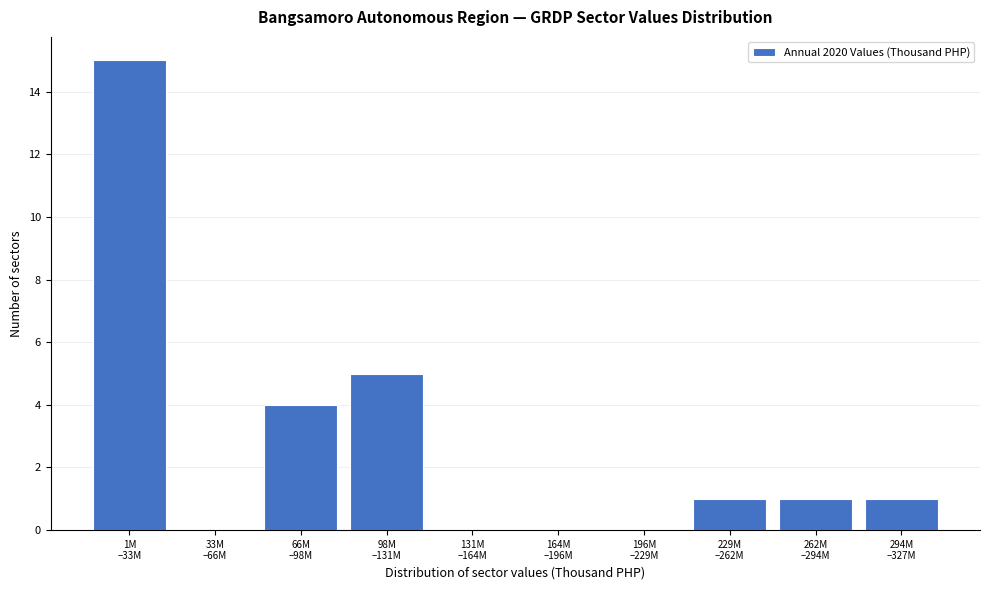

What is the maximum value shown in the chart?

15